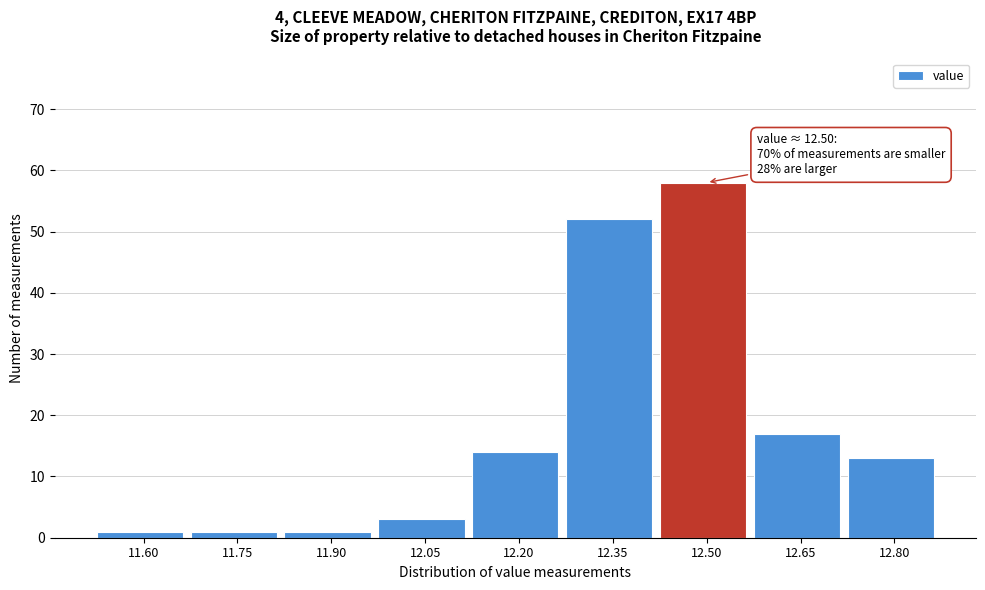

Reading left to right, extract all data points from this chart.

1	1	1	3	14	52	58	17	13